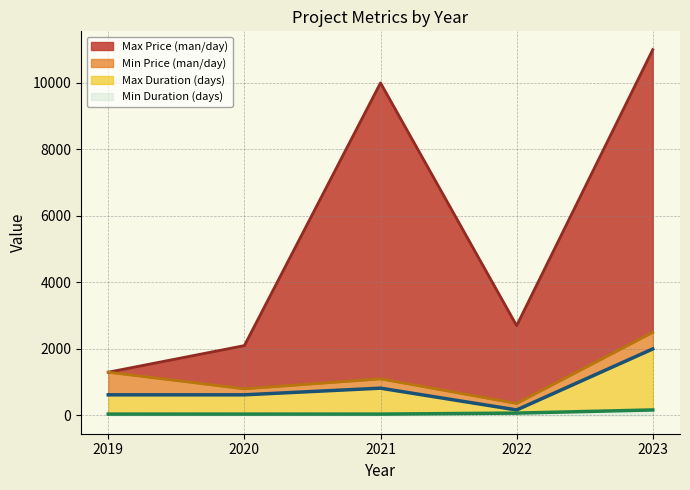

Which series has the widest spread of values?

Max Price (man/day)